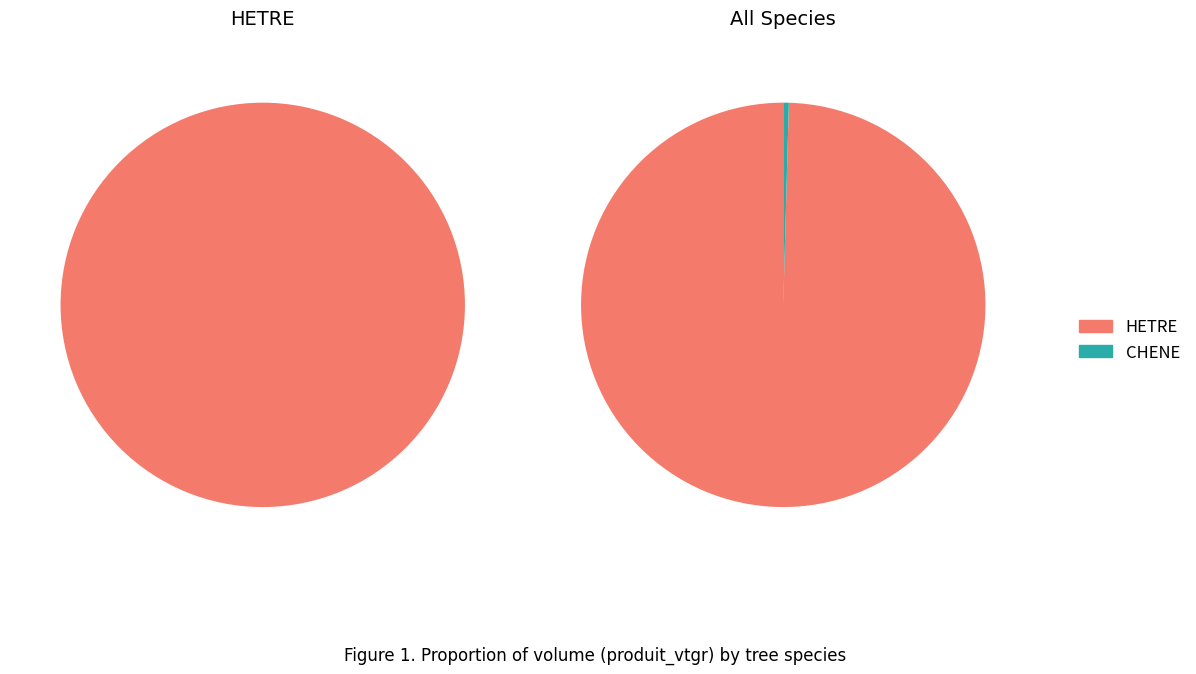

Do HETRE and CHENE together represent more than half of the pie?

Yes